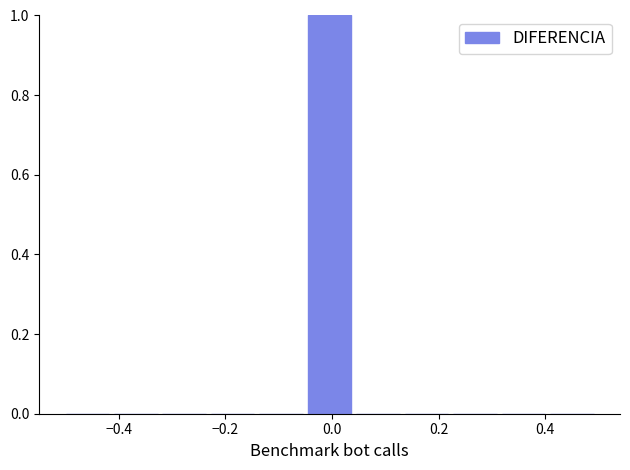

Reading left to right, list every bar in this chart as the range it spans on the x-axis followed by its height. Neither the bar edges nor the heights are printed on the chart, so give them approximately, as read against the axes.

-0.50 to -0.40: 0
-0.40 to -0.32: 0
-0.32 to -0.22: 0
-0.22 to -0.14: 0
-0.14 to -0.04: 0
-0.04 to 0.04: 1
0.04 to 0.14: 0
0.14 to 0.22: 0
0.22 to 0.32: 0
0.32 to 0.40: 0
0.40 to 0.50: 0